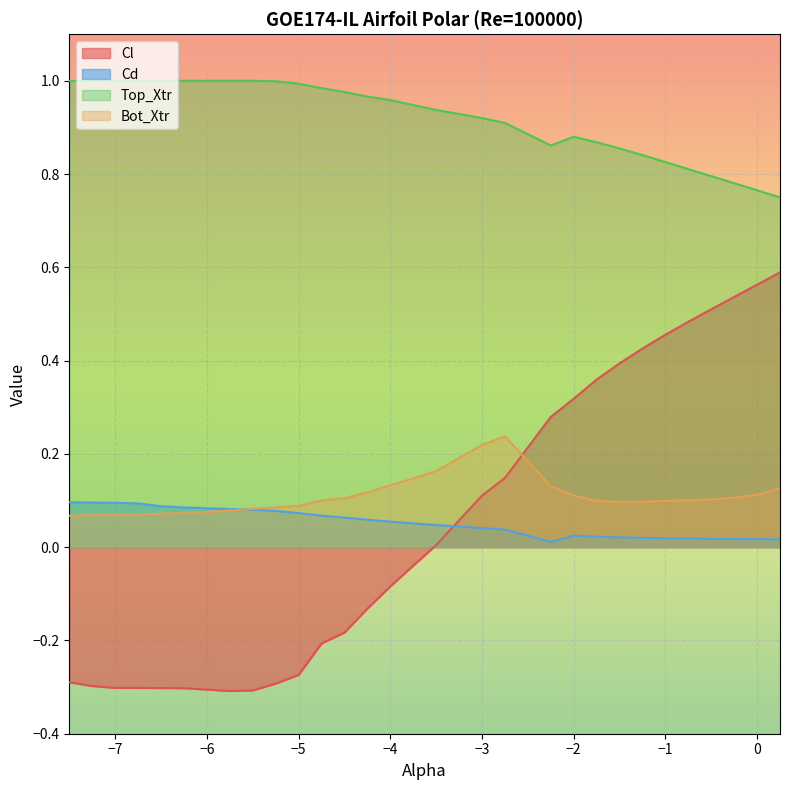

Which series has the widest spread of values?

Cl